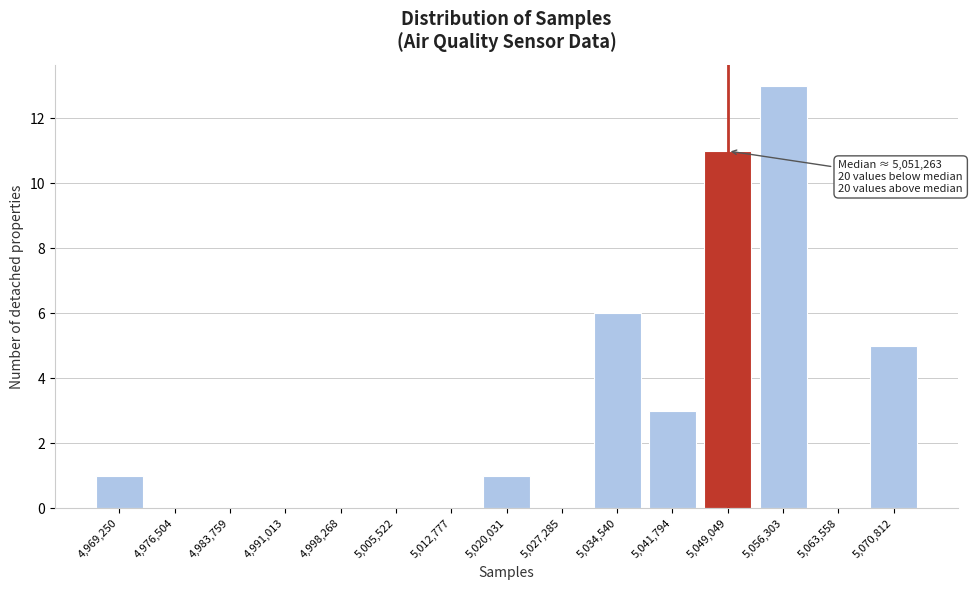

Reading right to left, transcribe all the data shown in this chart.

5,070,812=5	5,063,558=0	5,056,303=13	5,049,049=11	5,041,794=3	5,034,540=6	5,027,285=0	5,020,031=1	5,012,777=0	5,005,522=0	4,998,268=0	4,991,013=0	4,983,759=0	4,976,504=0	4,969,250=1